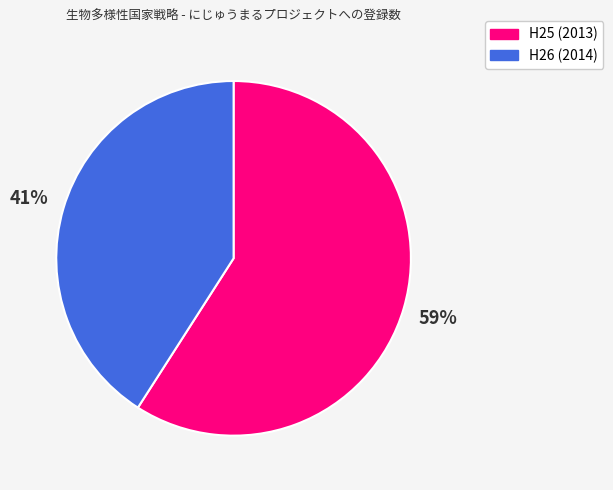

Count the number of slices in the pie.

2